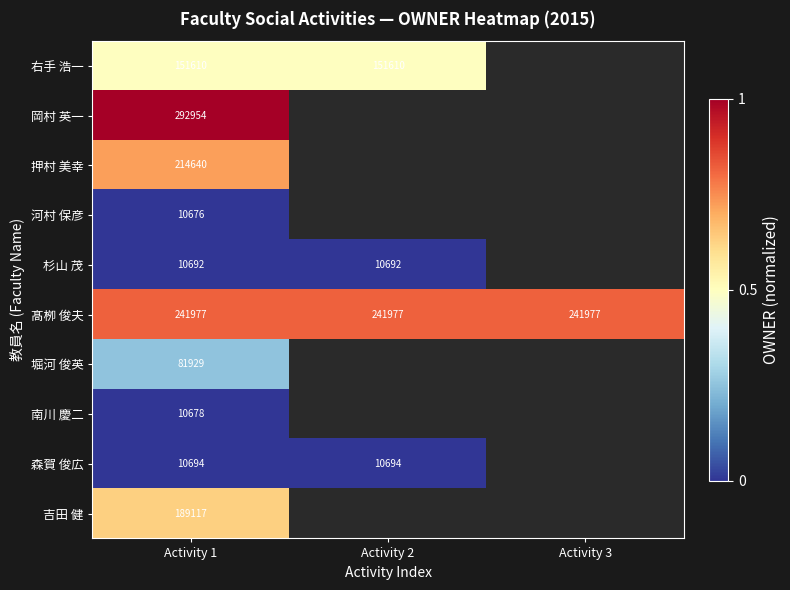

Which has a higher value, Activity 3 or Activity 1?

Activity 1